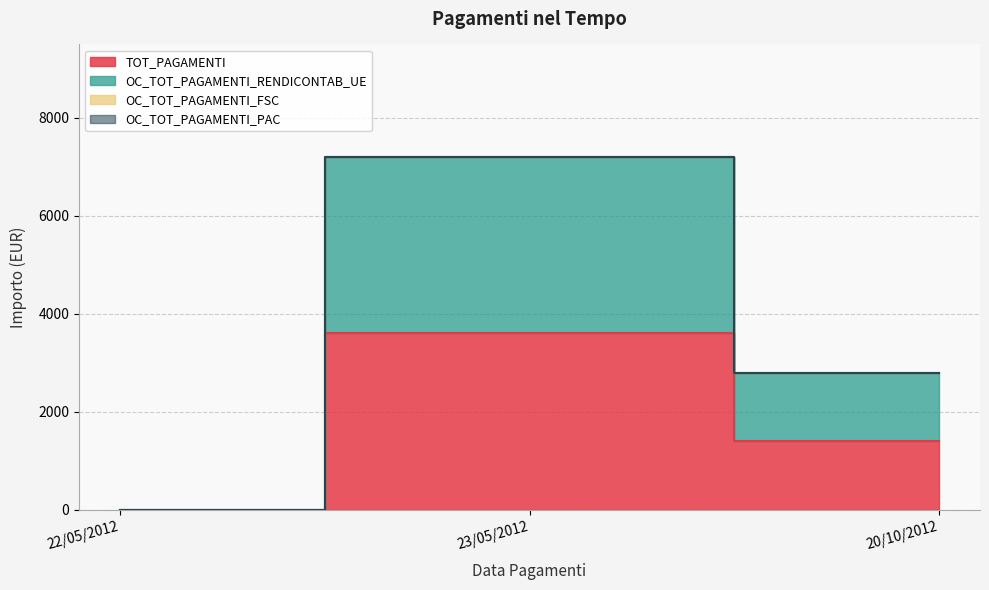

Which category has the highest value in the TOT_PAGAMENTI series?

23/05/2012